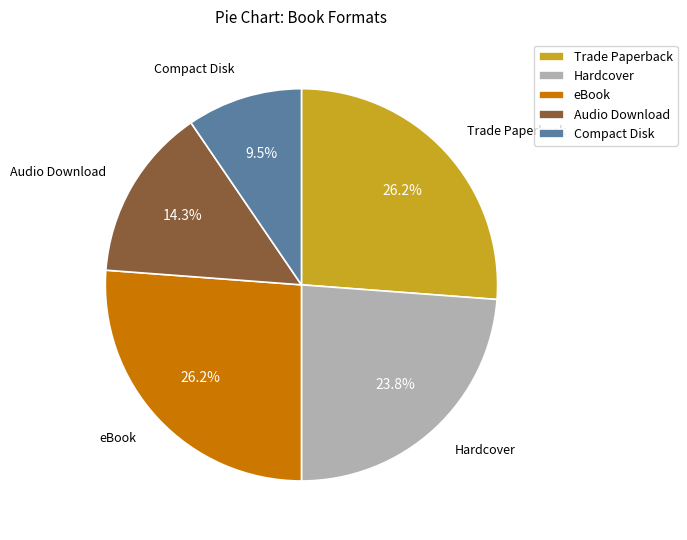

How many segments does this pie chart have?

5